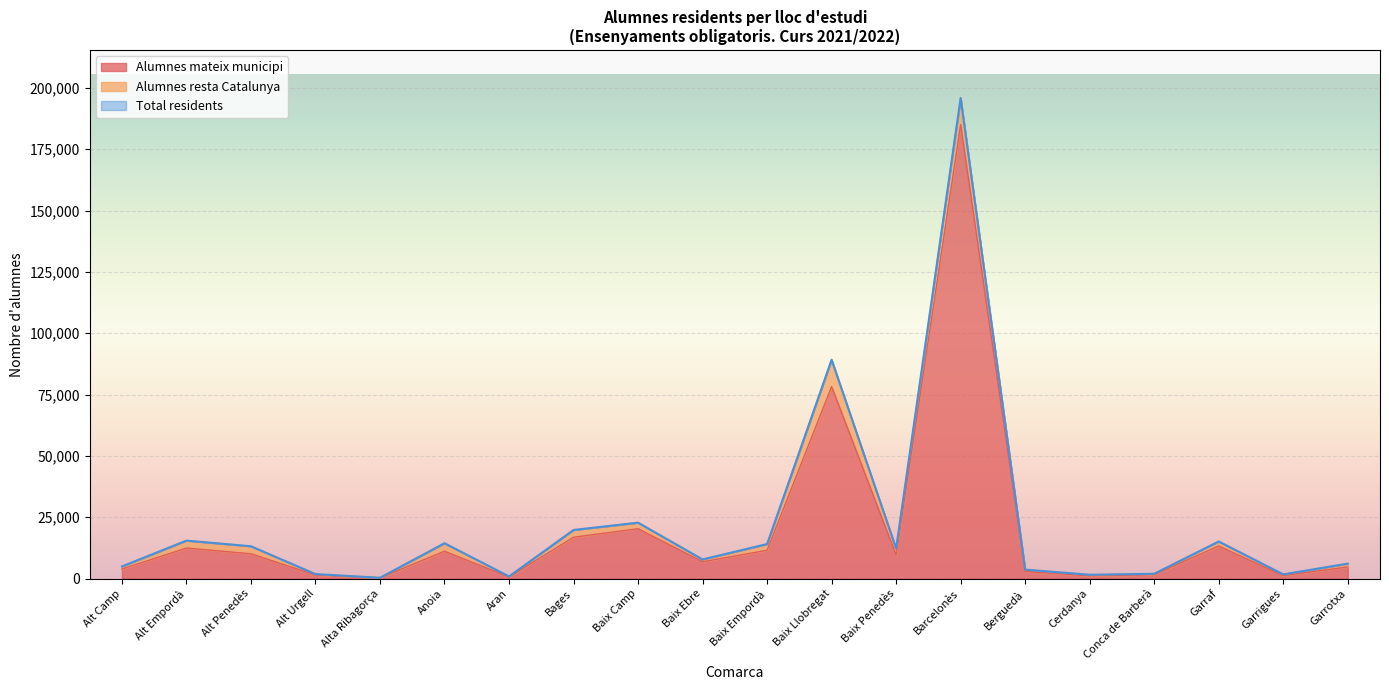

What is the minimum value for Alumnes mateix municipi?

290